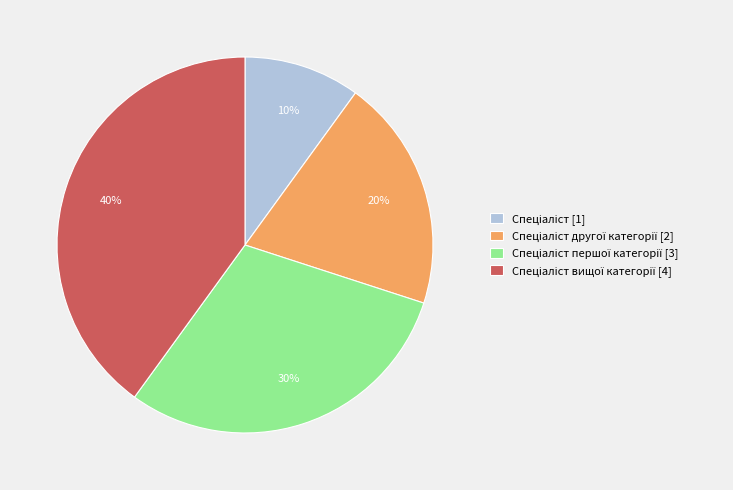

To the nearest percent, what is the difference between the largest and smallest slice percentages?

30%